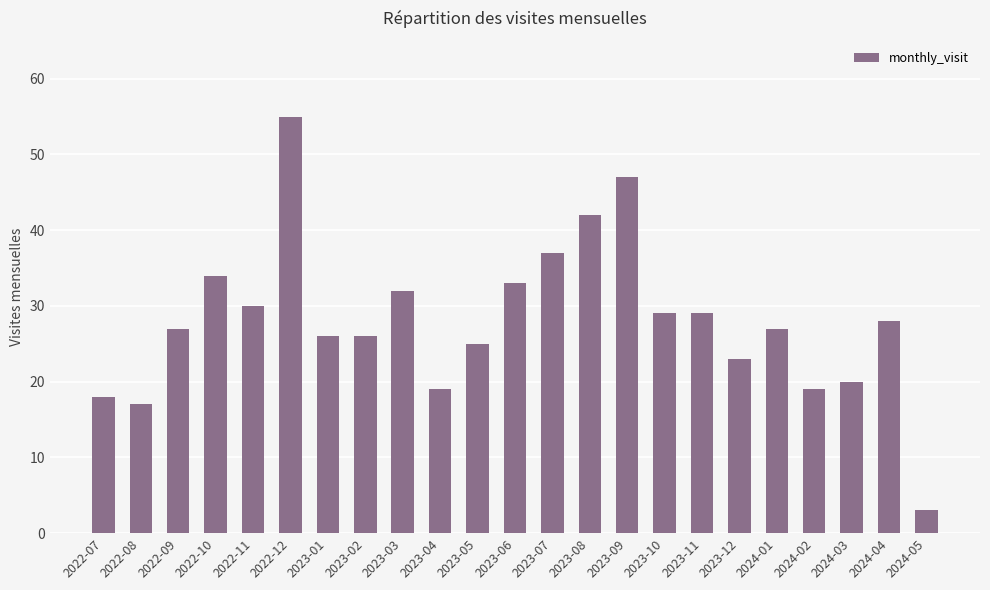

Which category has the lowest value across all series?

2024-05